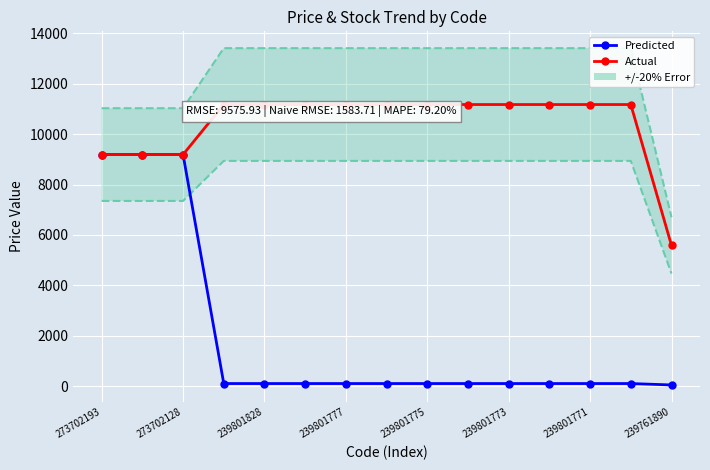

Is it true that Predicted equals 111.7 at 239761890?

True